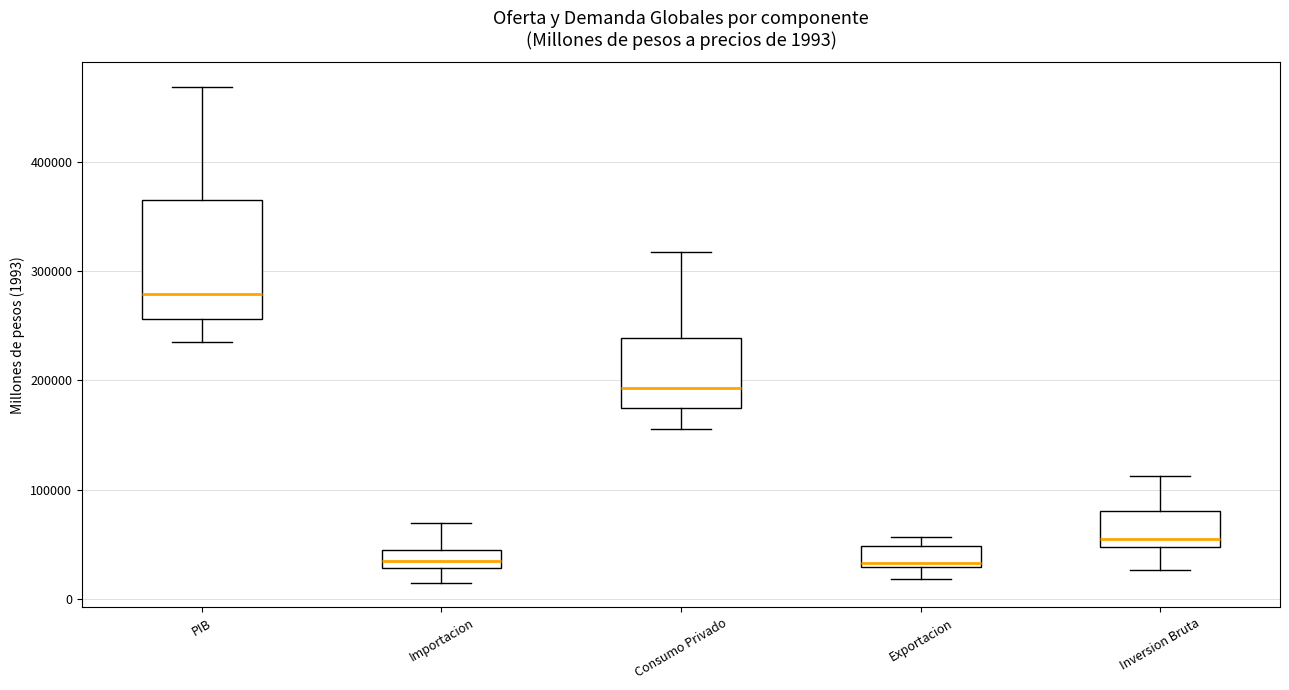

Comparing the boxes themselves (not the whiskers), which one is the tallest?

PIB